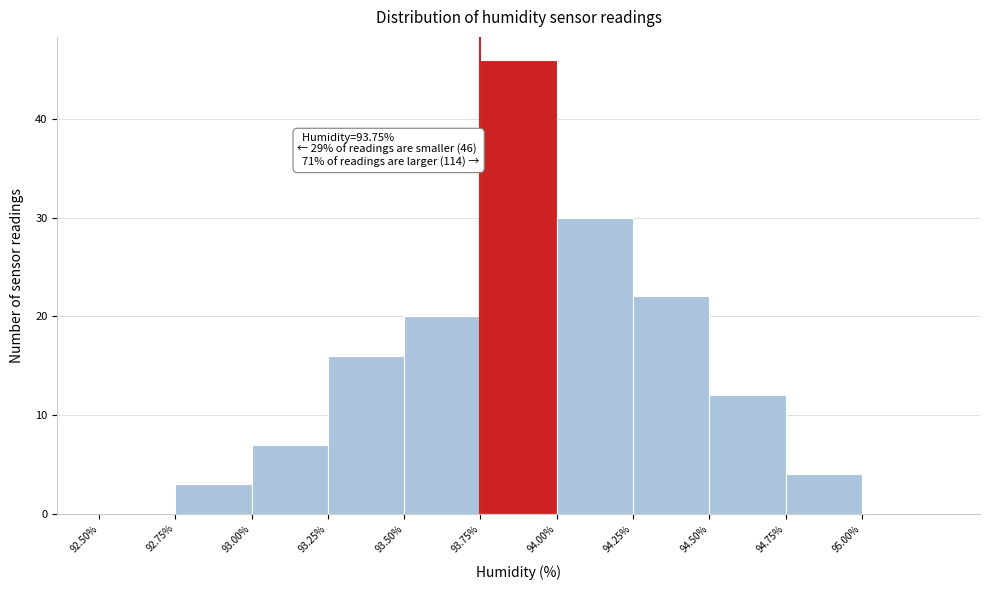

Over which range of the x-axis is the bar tallest?

93.75 to 94.00